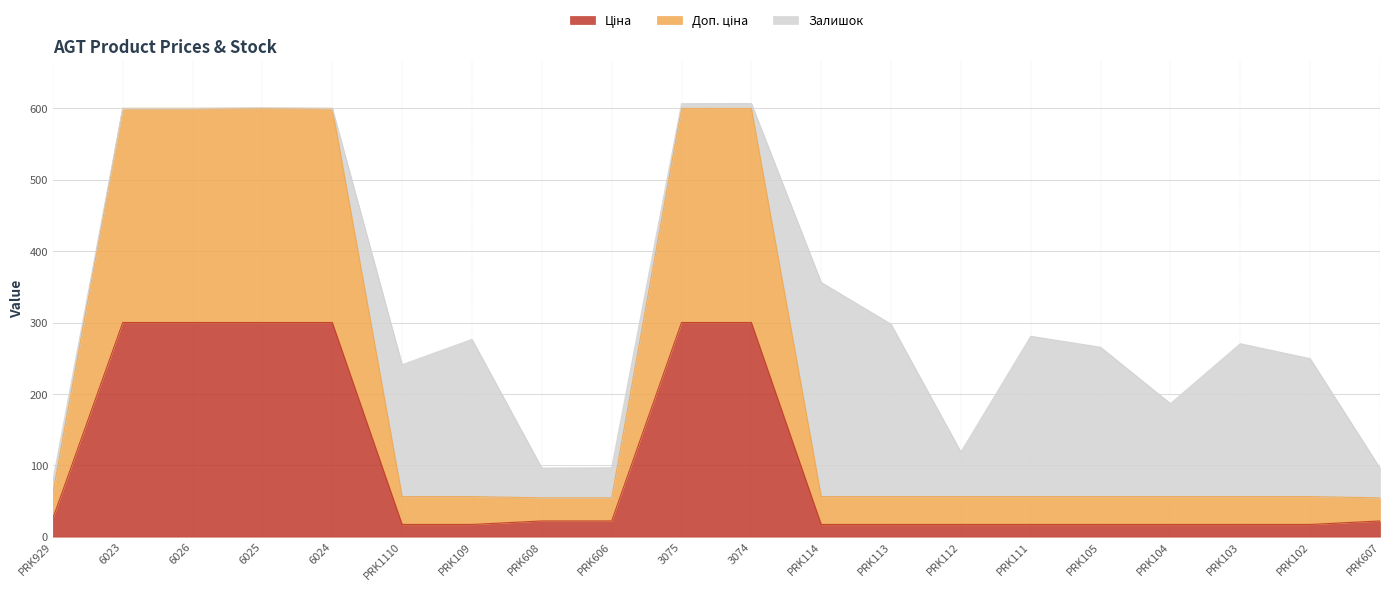

True or false: Доп. ціна has a value of 56.2 at PRK1110.

True